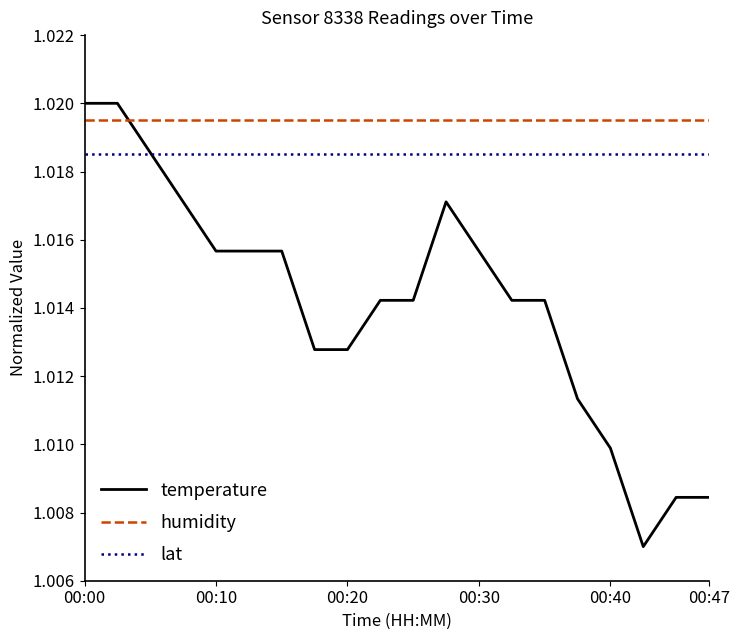

True or false: lat and humidity intersect in this chart.

False